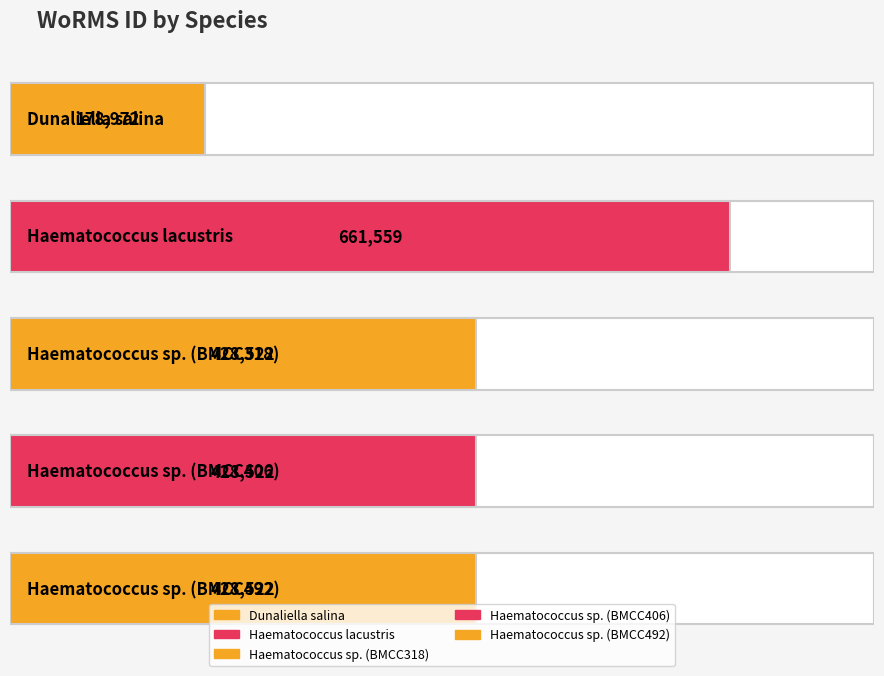

Rank the categories by value from highest to lowest.

Haematococcus lacustris, Haematococcus sp. (BMCC318), Haematococcus sp. (BMCC406), Haematococcus sp. (BMCC492), Dunaliella salina